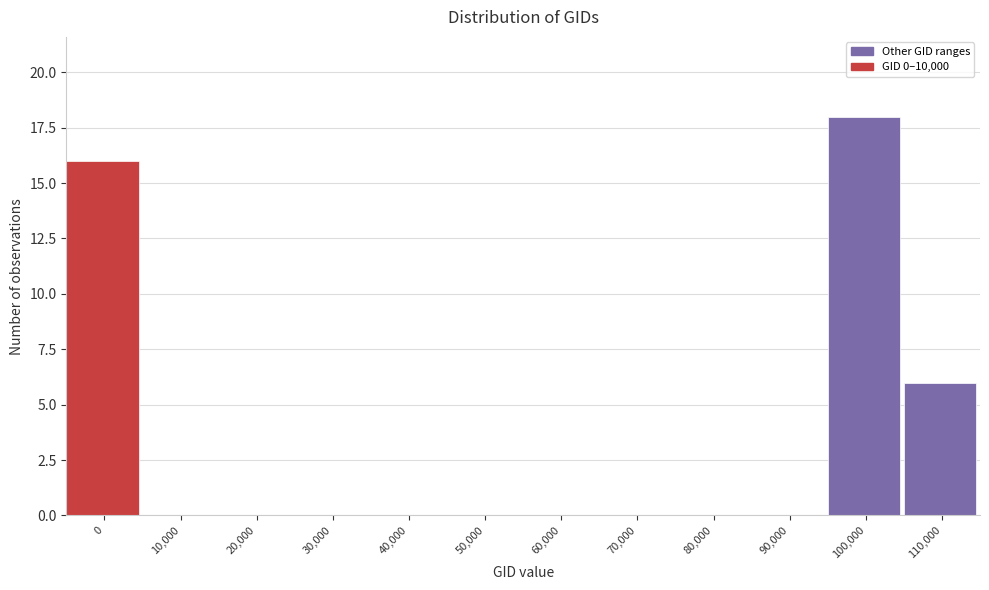

Reading left to right, extract all data points from this chart.

0=16	10,000=0	20,000=0	30,000=0	40,000=0	50,000=0	60,000=0	70,000=0	80,000=0	90,000=0	100,000=18	110,000=6